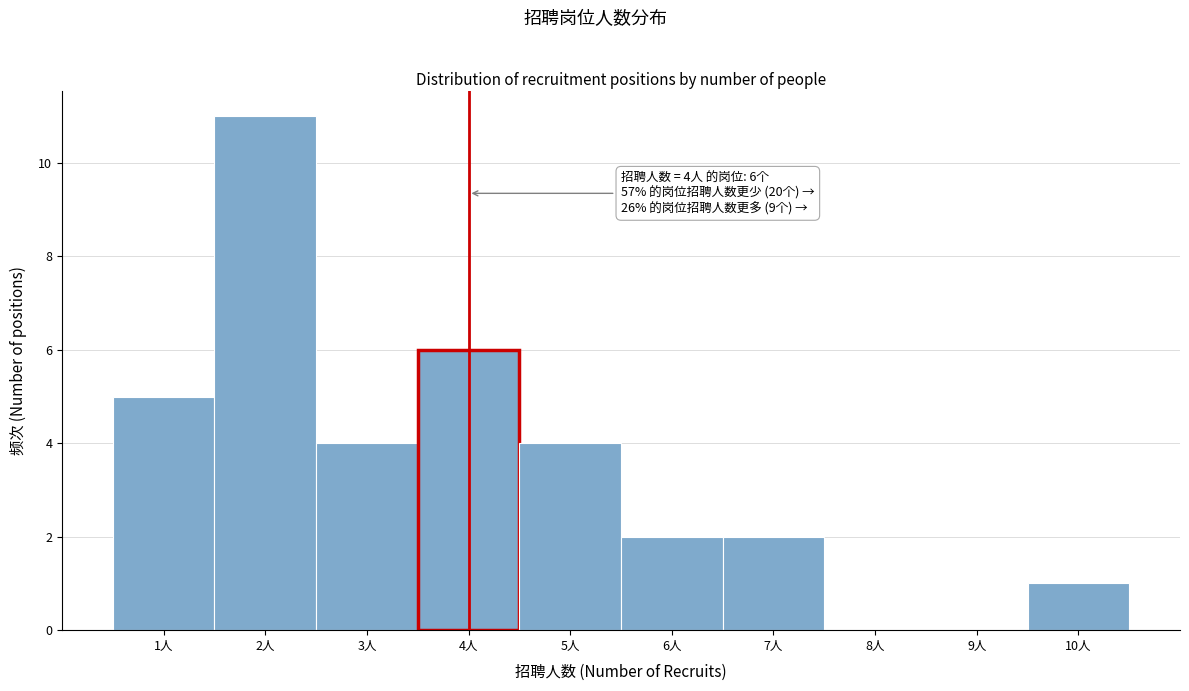

Over which range of the x-axis is the bar tallest?

1.5 to 2.5